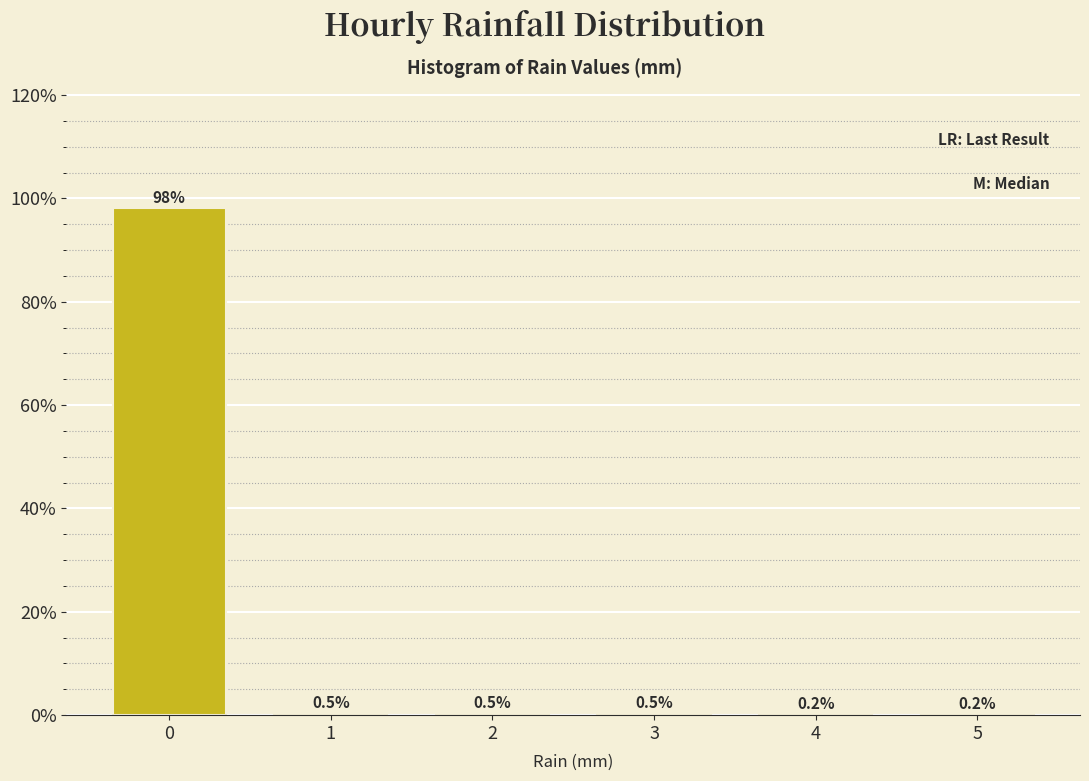

Reading left to right, list all the values displayed in this chart.

0=98.2	1=0.5	2=0.5	3=0.5	4=0.2	5=0.2